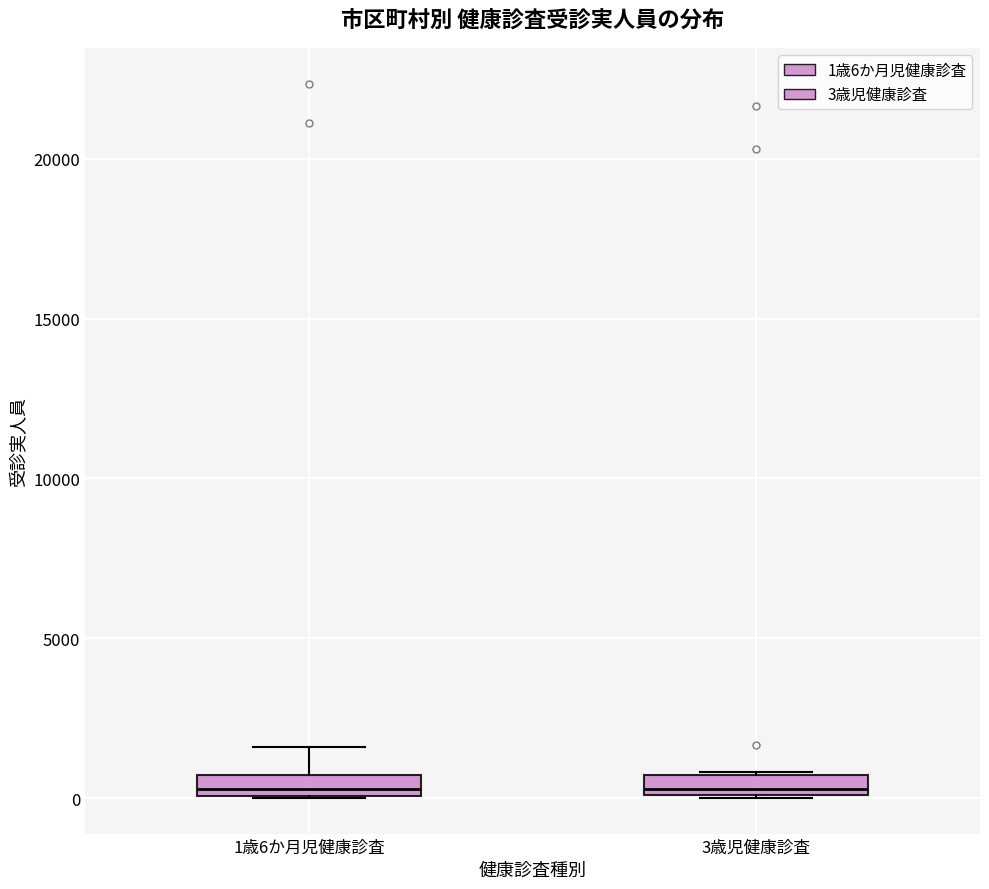

Where is the upper edge of the box for 3歳児健康診査 on the y-axis? The values are not printed on the chart, so give them approximately, as read against the axis.

500